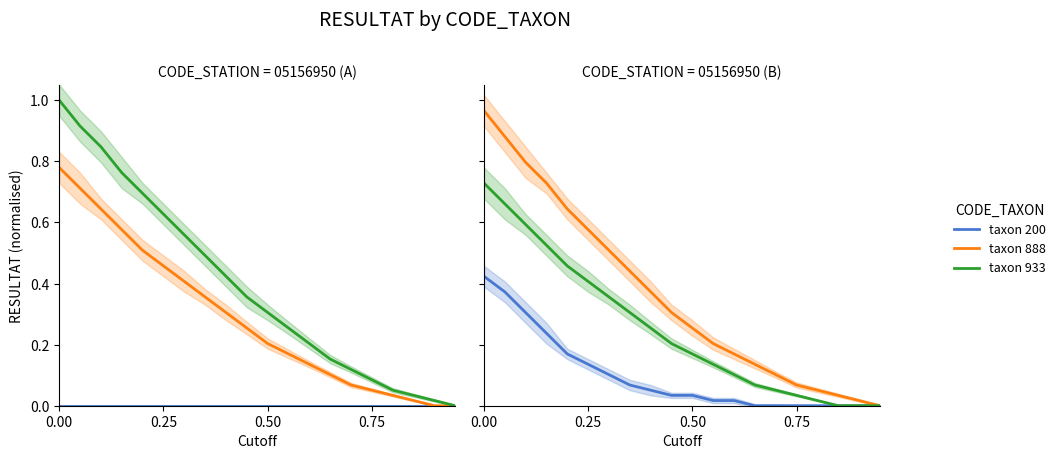

Which series has the largest total across all categories?

taxon 933